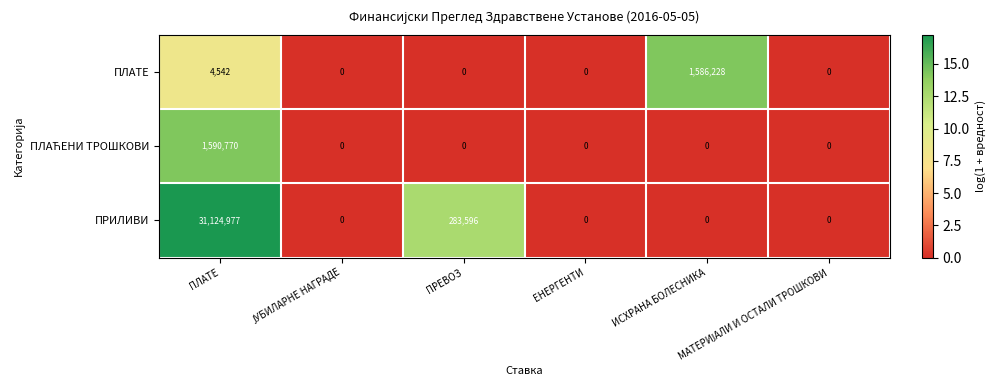

What is the difference between the maximum and second lowest values in the ПРИЛИВИ series?

31124977